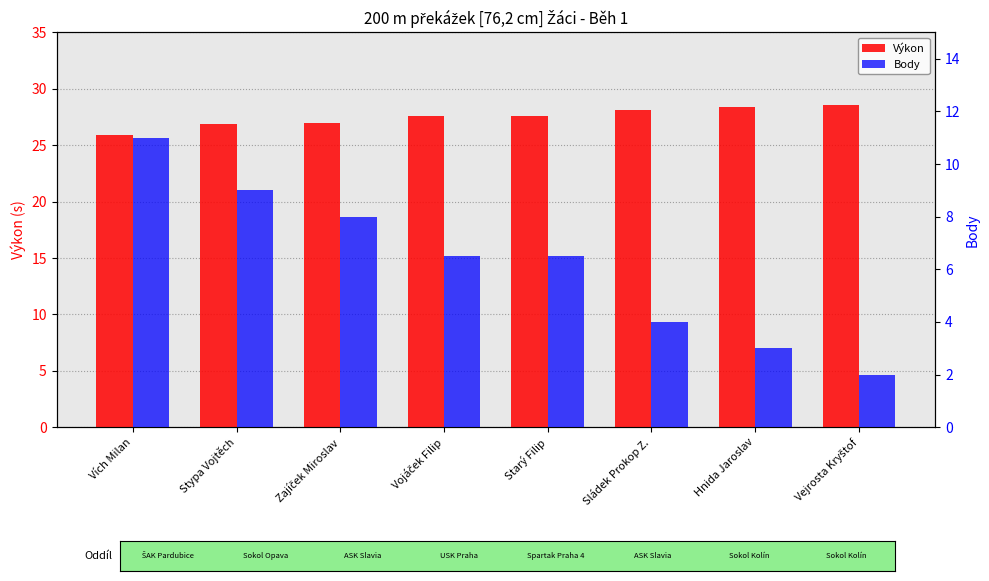

Where does the Body series first go above 6?

Vích Milan